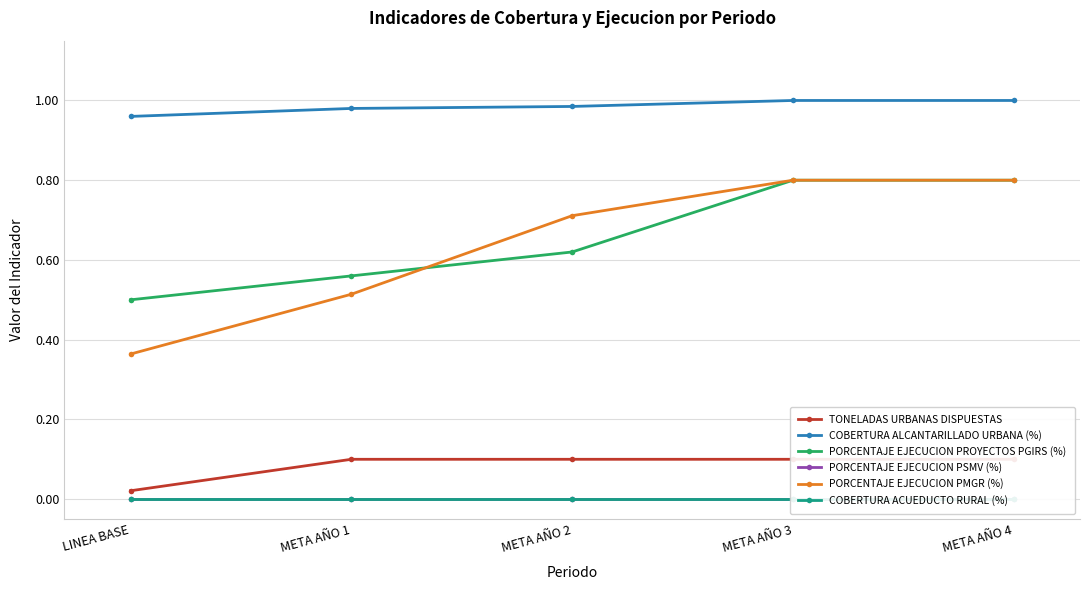

At which category is the sum across all series the highest?

META AÑO 3